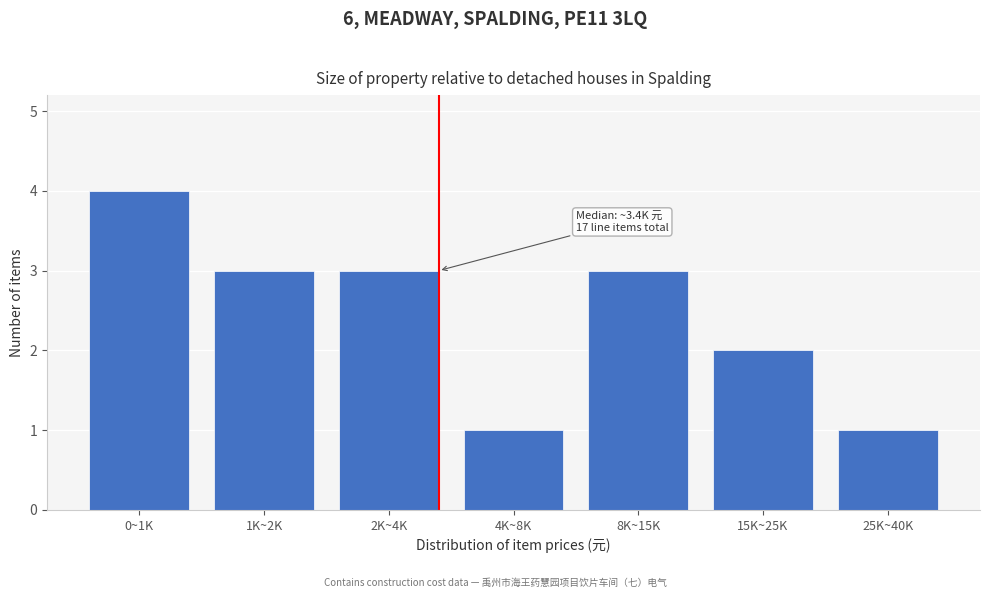

Reading right to left, transcribe all the data shown in this chart.

25K~40K=1	15K~25K=2	8K~15K=3	4K~8K=1	2K~4K=3	1K~2K=3	0~1K=4